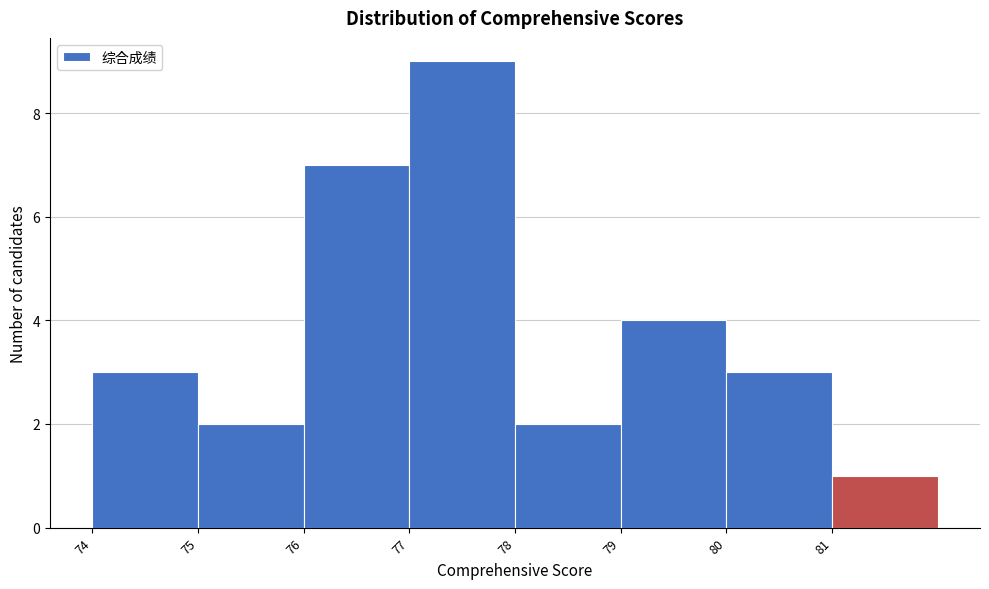

Reading left to right, list every bar in this chart as the range it spans on the x-axis followed by its height. The values are not printed on the chart, so give them approximately, as read against the axis.

74 to 75: 3
75 to 76: 2
76 to 77: 7
77 to 78: 9
78 to 79: 2
79 to 80: 4
80 to 81: 3
81 to 82: 1